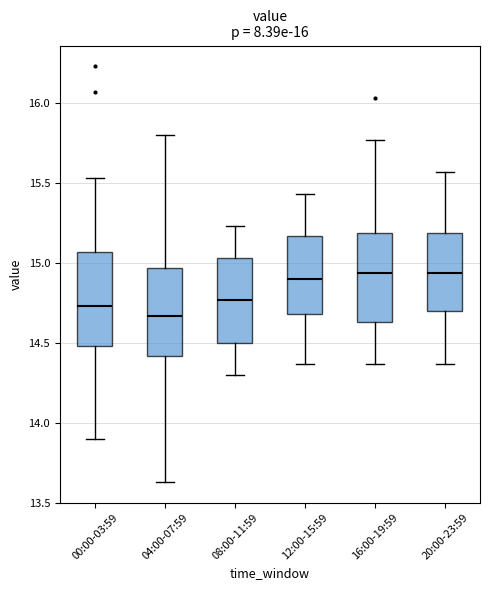

Reading left to right, read every box against the y-axis: the position of its median line, the range the box covers, and the ends of its whiskers. The values are not printed on the chart, so give them approximately, as read against the axis.

00:00-03:59: median 14.75, box 14.50 to 15.05, whiskers 13.90 to 15.55
04:00-07:59: median 14.65, box 14.40 to 14.95, whiskers 13.65 to 15.80
08:00-11:59: median 14.75, box 14.50 to 15.05, whiskers 14.30 to 15.25
12:00-15:59: median 14.90, box 14.70 to 15.15, whiskers 14.35 to 15.45
16:00-19:59: median 14.95, box 14.65 to 15.20, whiskers 14.35 to 15.75
20:00-23:59: median 14.95, box 14.70 to 15.20, whiskers 14.35 to 15.55